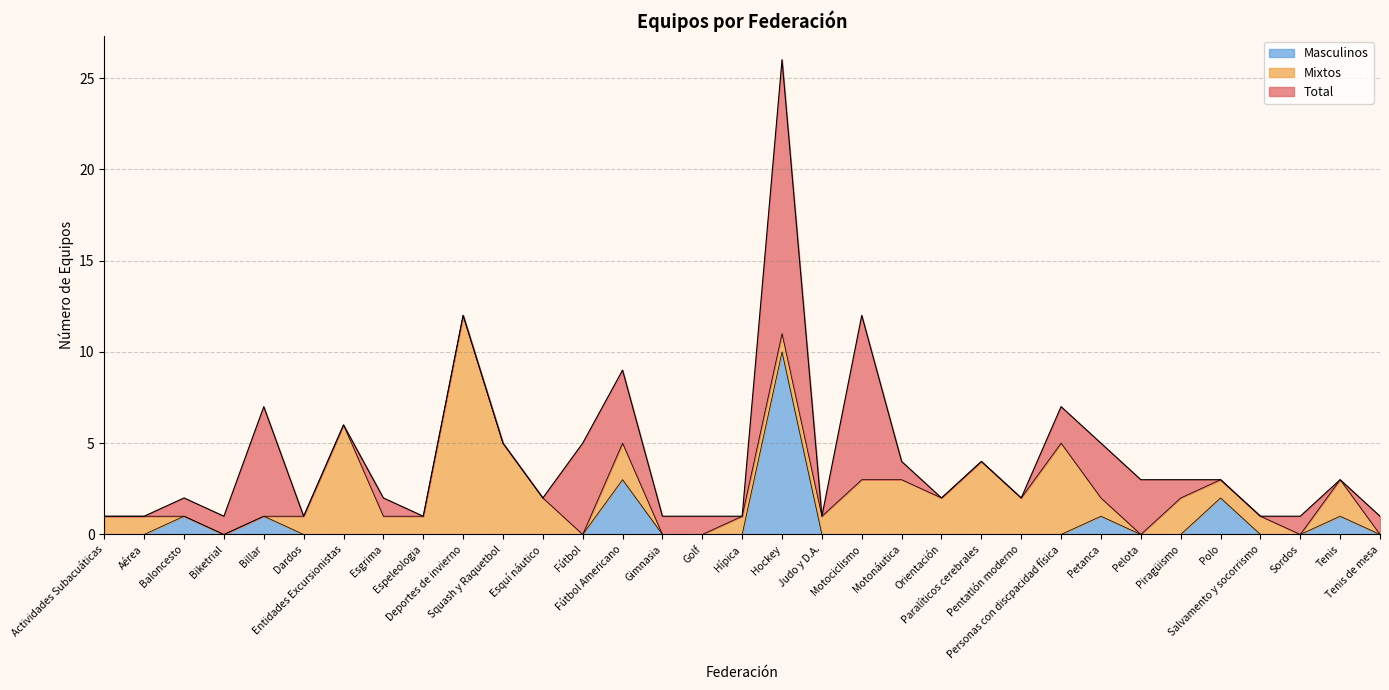

How many interior local valleys does the Masculinos series have?

1